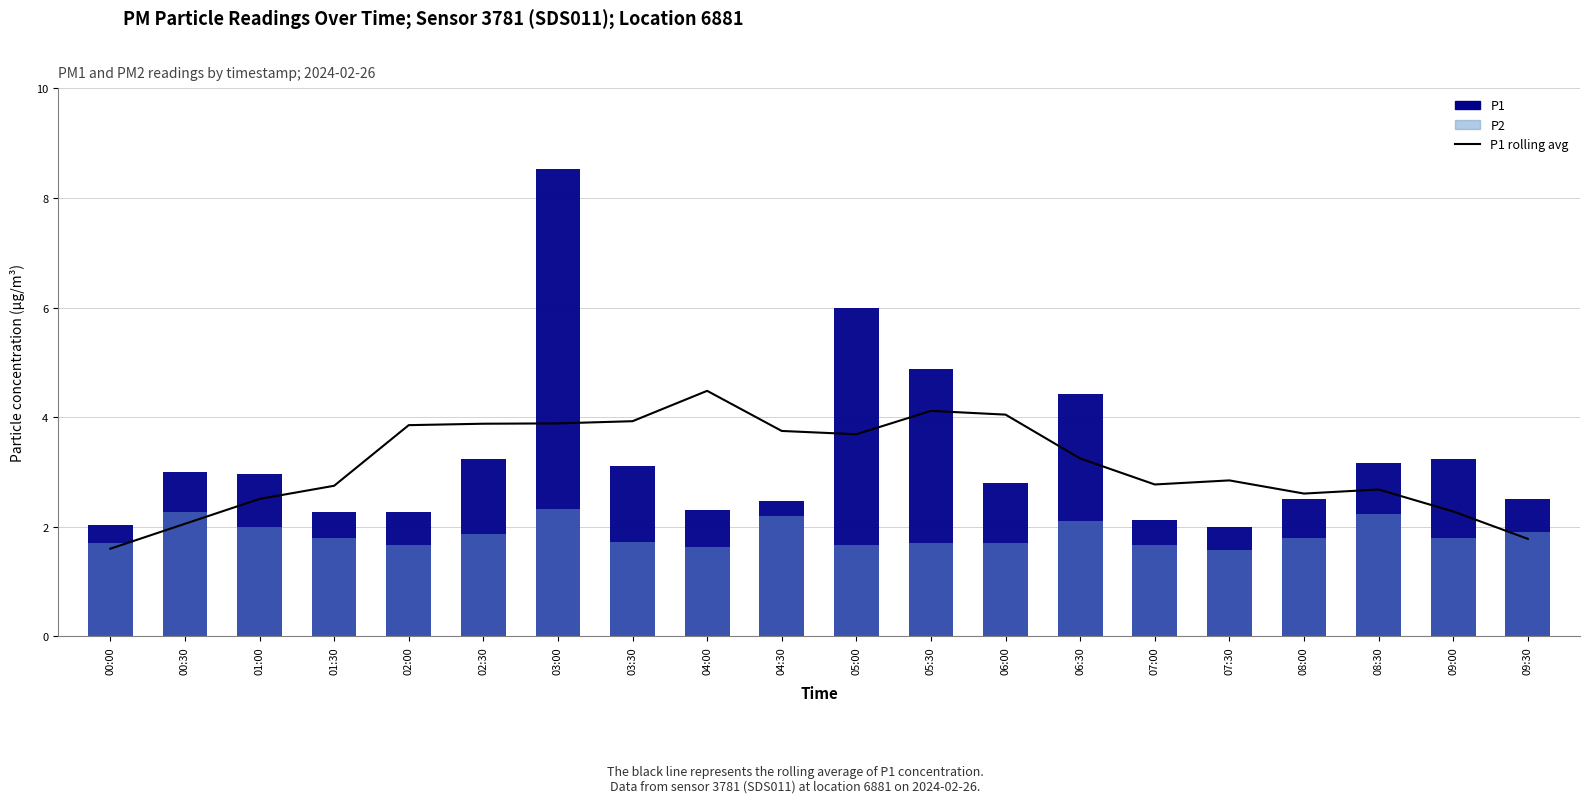

What value does the P2 series have at 01:00?

2.0